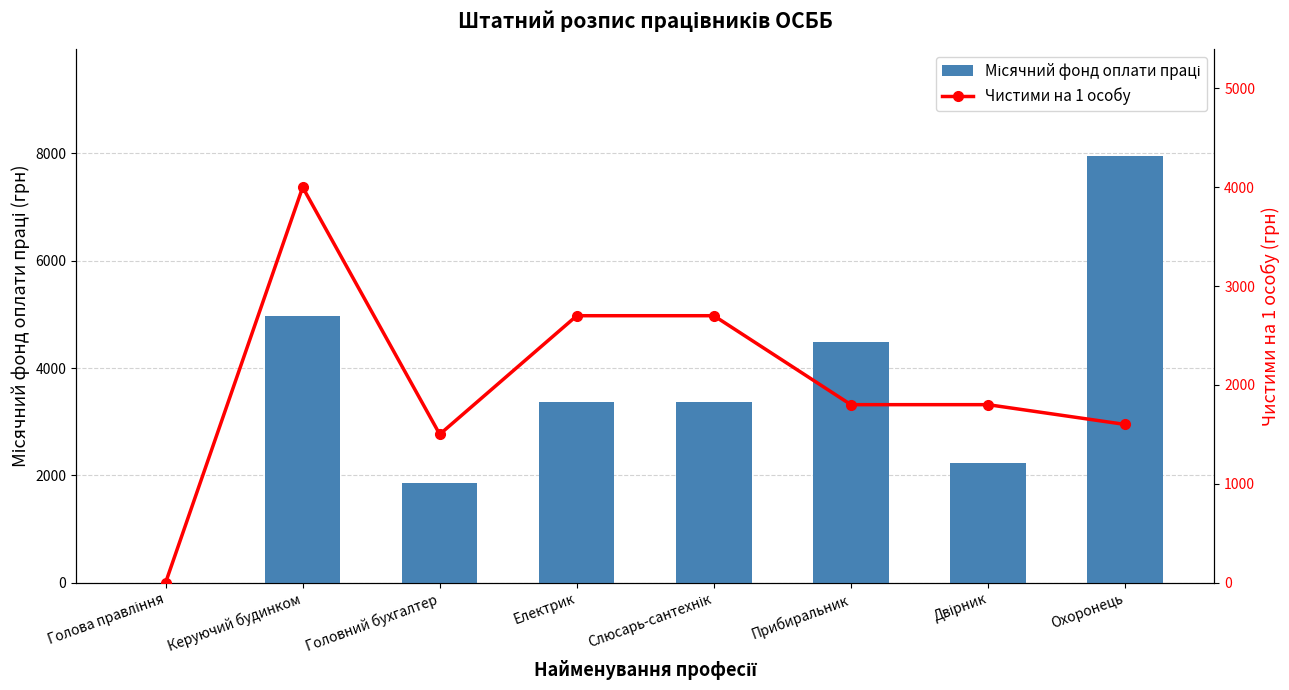

How many values in the Місячний фонд оплати праці series are below 3370?

3